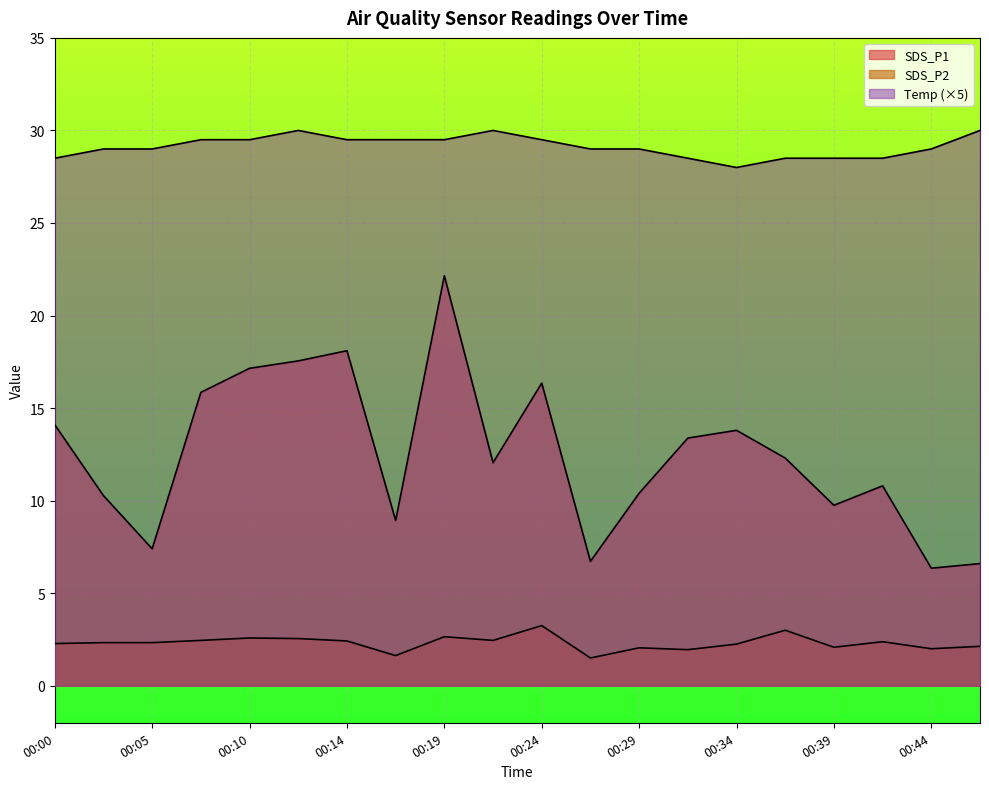

True or false: SDS_P2 and Temp cross at least once.

False